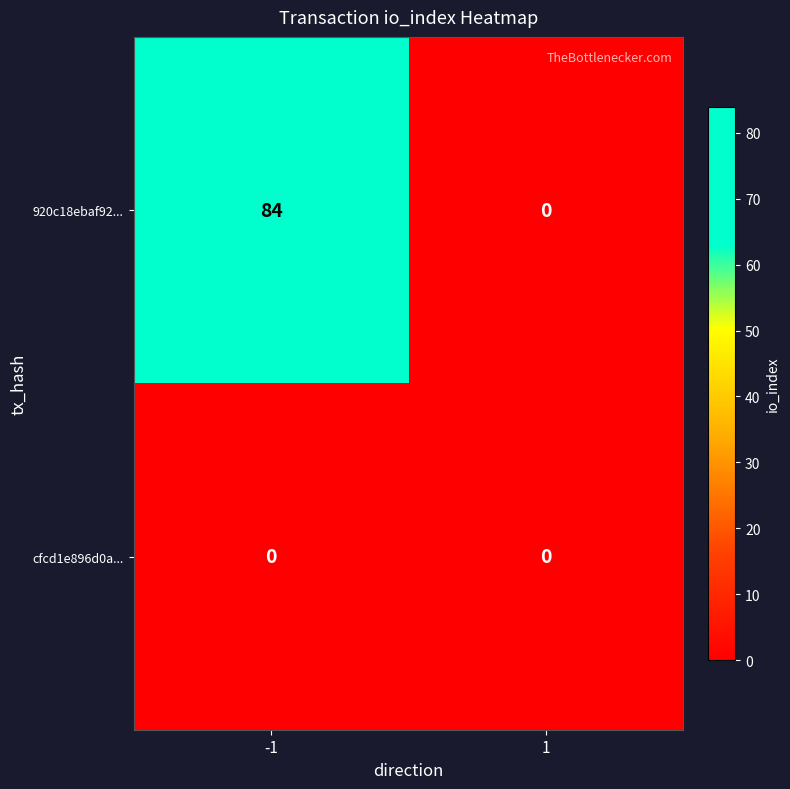

At which category is the sum across all series the highest?

-1